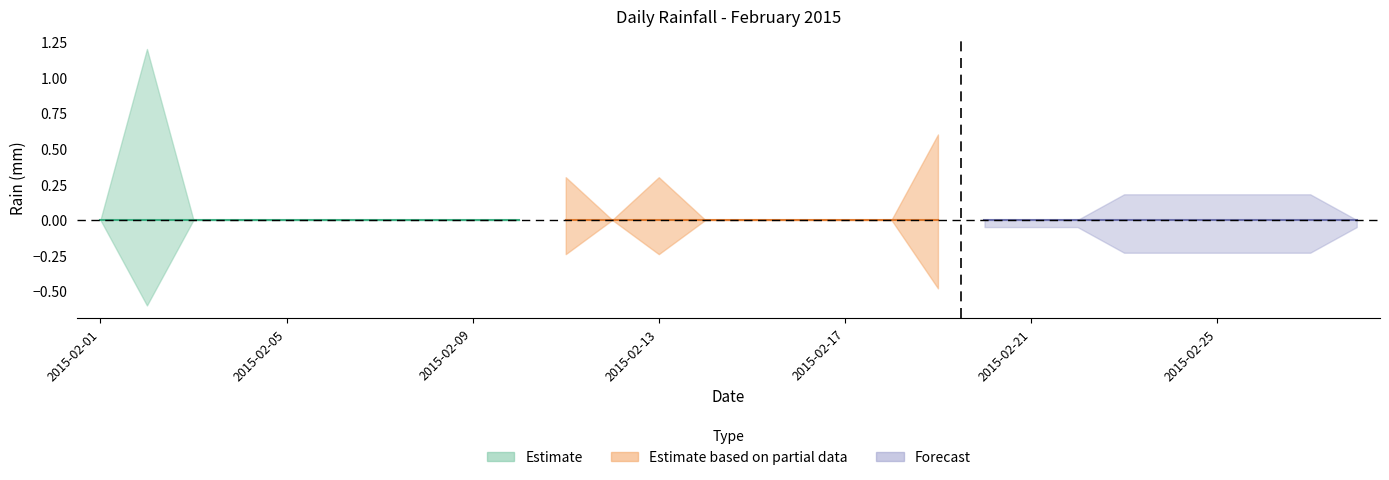

Is it true that the value at 2015-02-28 is 0.4?

False